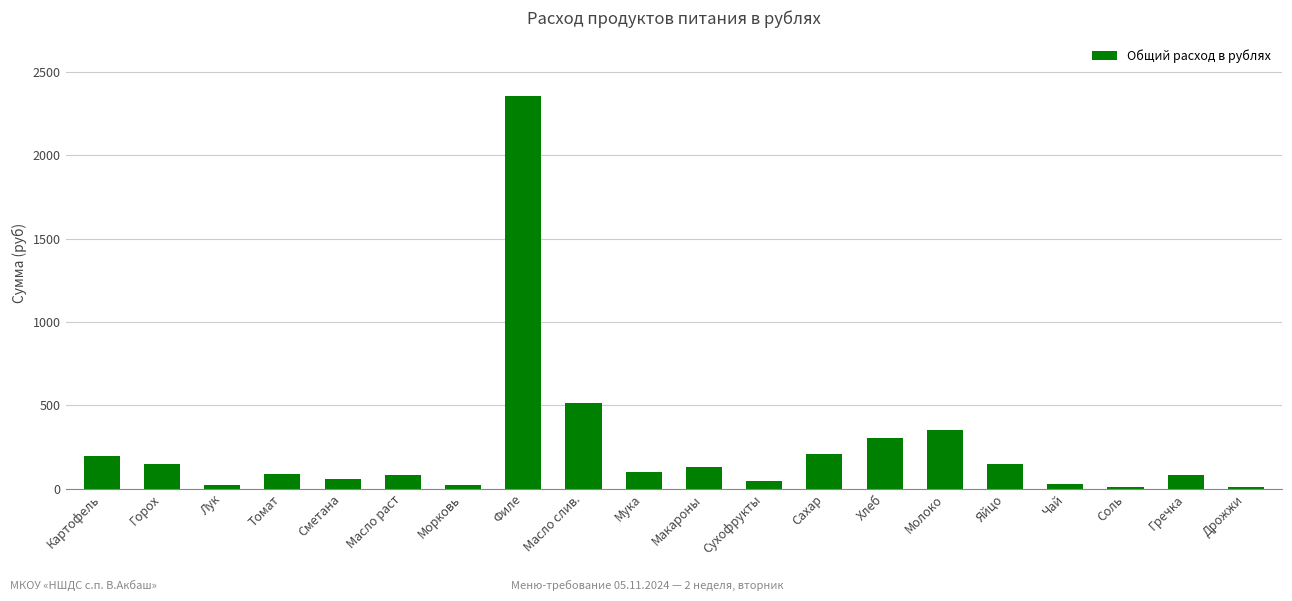

True or false: the data shows 127.9 at Макароны.

True